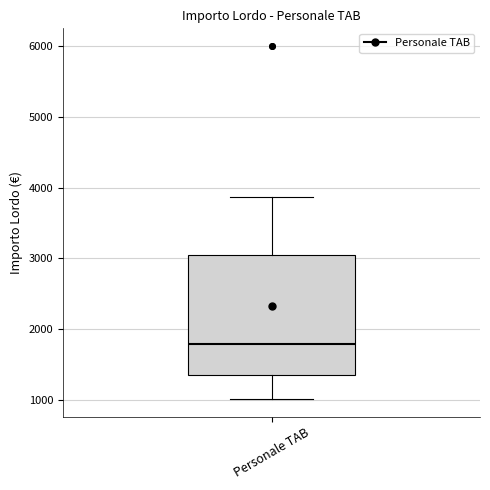

Where is the lower edge of the box for Personale TAB on the y-axis? The values are not printed on the chart, so give them approximately, as read against the axis.

1300